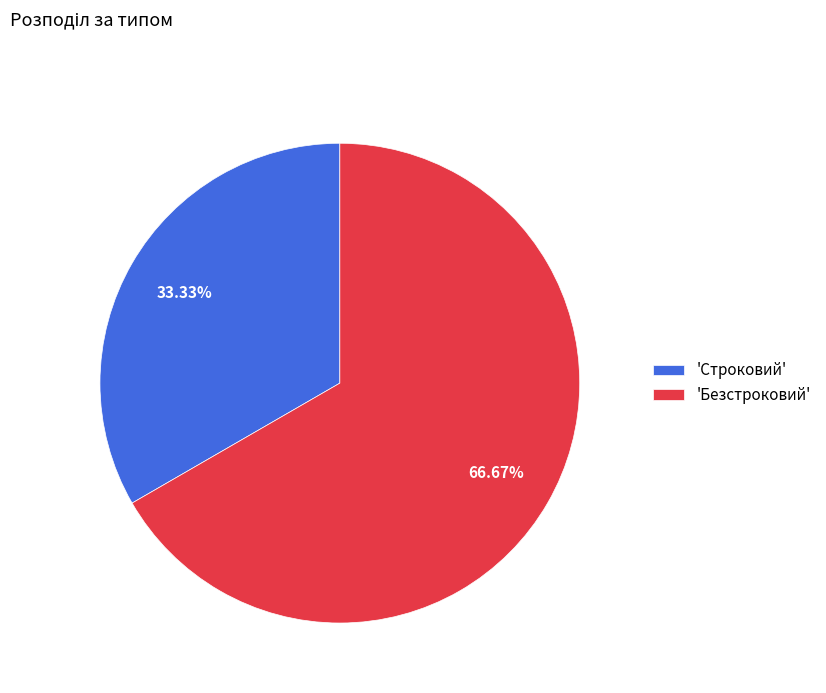

How many segments does this pie chart have?

2